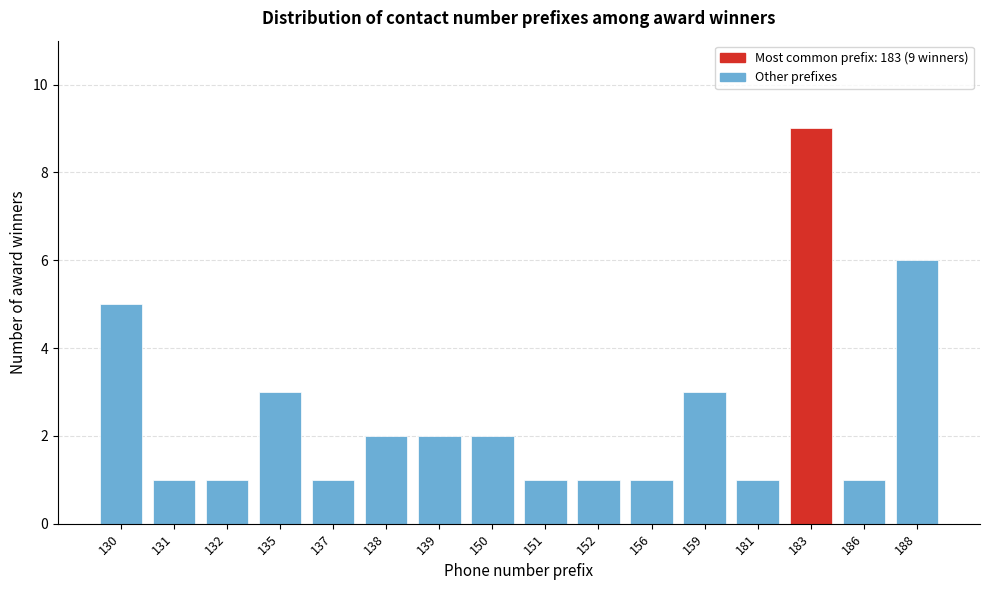

Reading left to right, what are all the values shown in this chart?

130=5	131=1	132=1	135=3	137=1	138=2	139=2	150=2	151=1	152=1	156=1	159=3	181=1	183=9	186=1	188=6